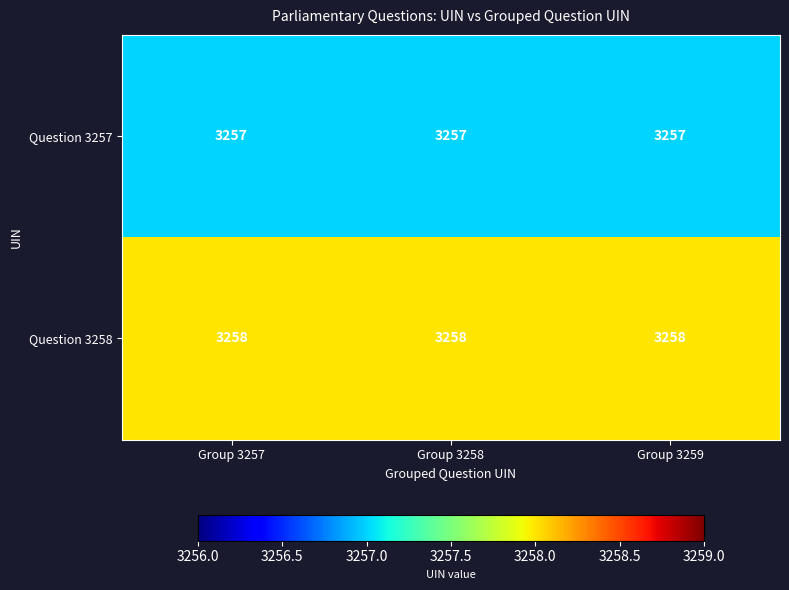

What is the smallest value displayed?

3257